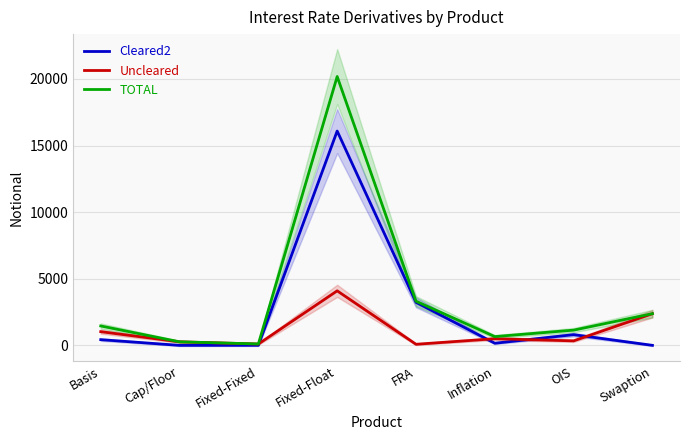

What is the sum of the Cleared2 values at Fixed-Fixed and Fixed-Float?

16093